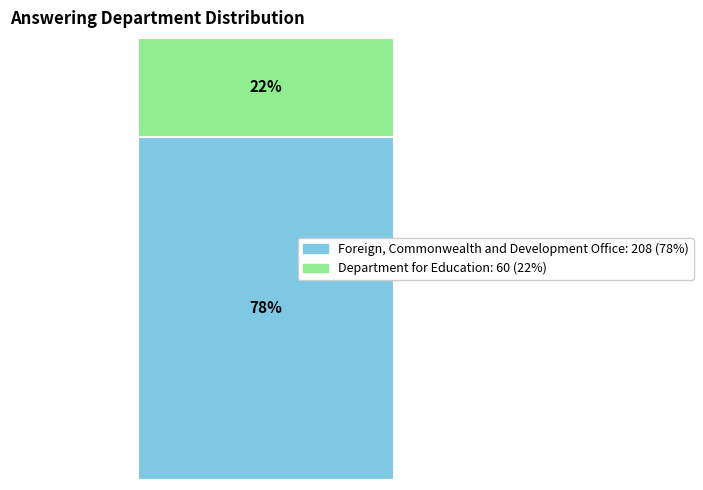

Does the chart contain stacked bars?

Yes